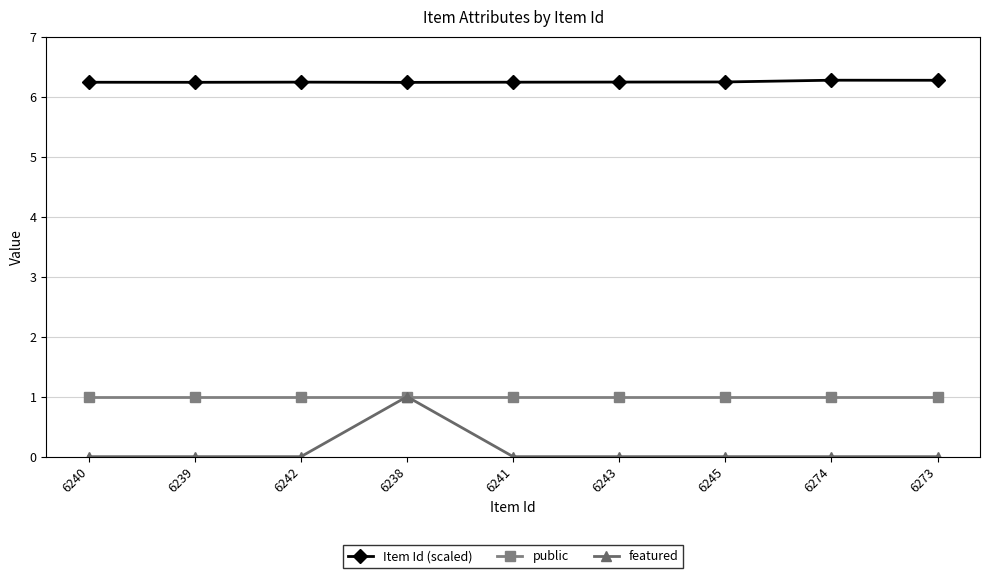

What is the maximum value for featured?

1.0